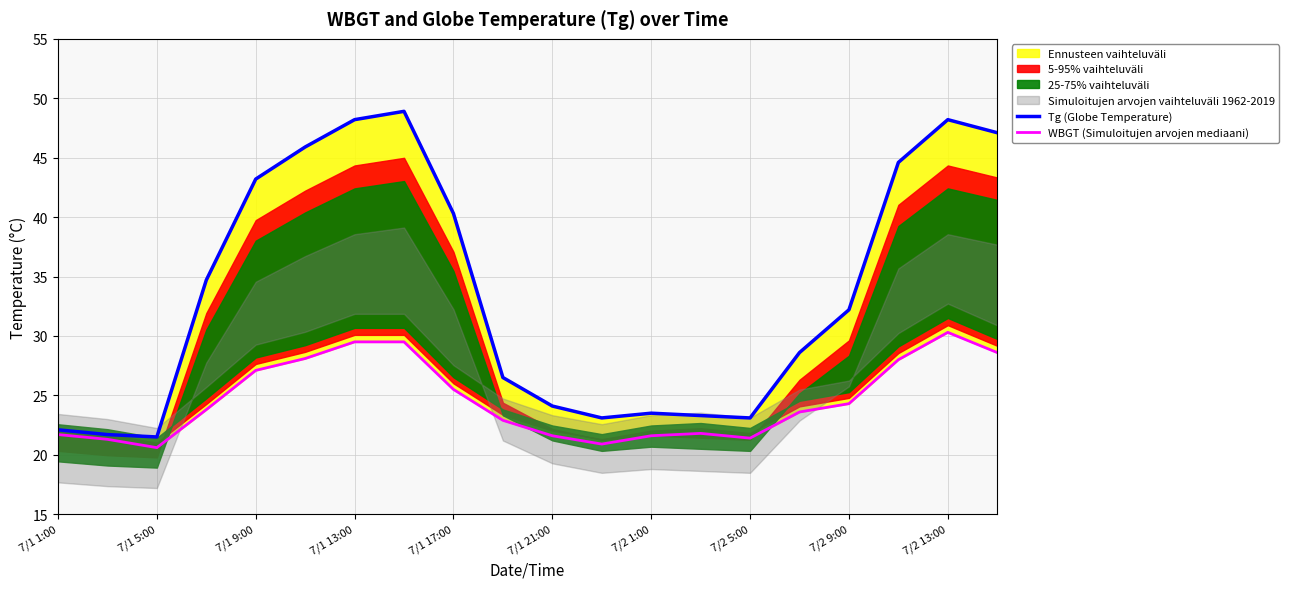

Which series has the largest total across all categories?

Tg (Globe Temperature)